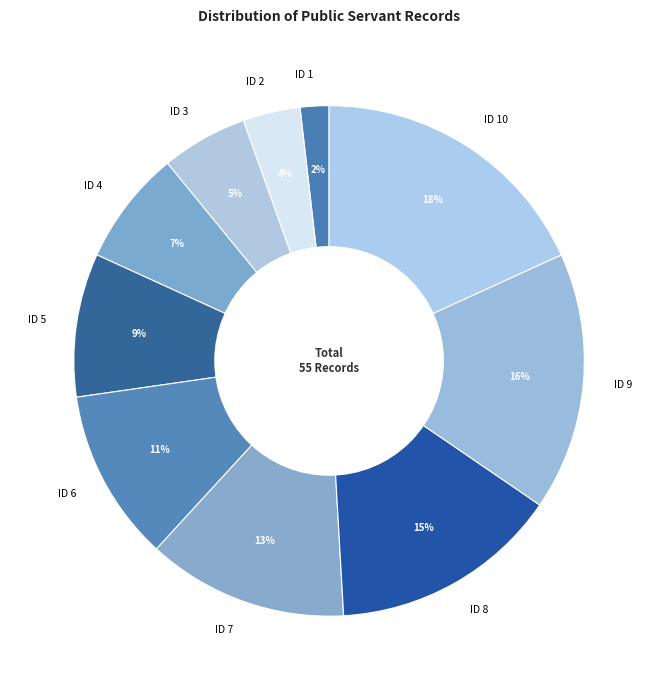

To the nearest percent, what percentage of the pie is ID 7?

13%